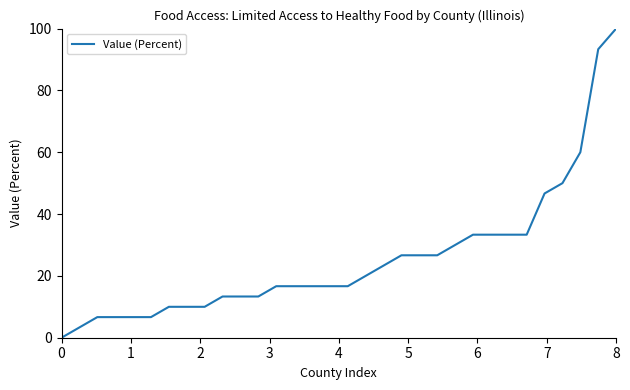

Is this an area chart (filled region under the line)?

No